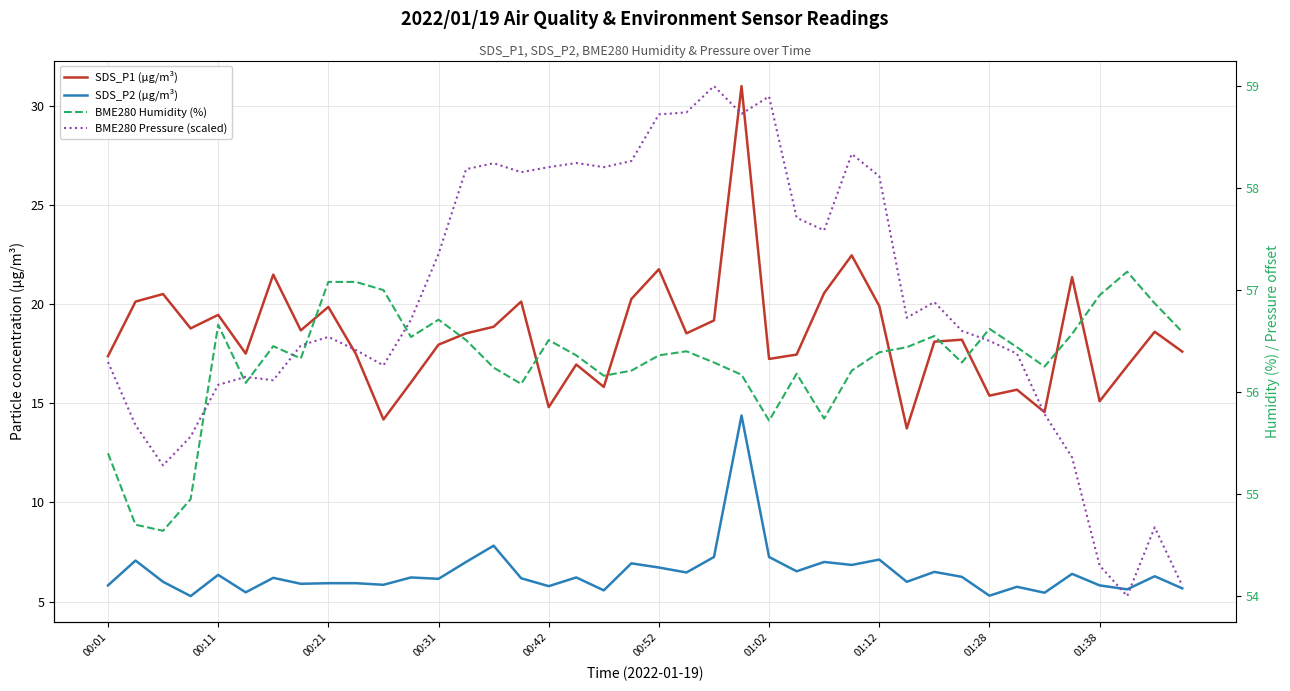

In BME280 Humidity (%), how many points are higher than both neighbors (excluding endpoints)?

9